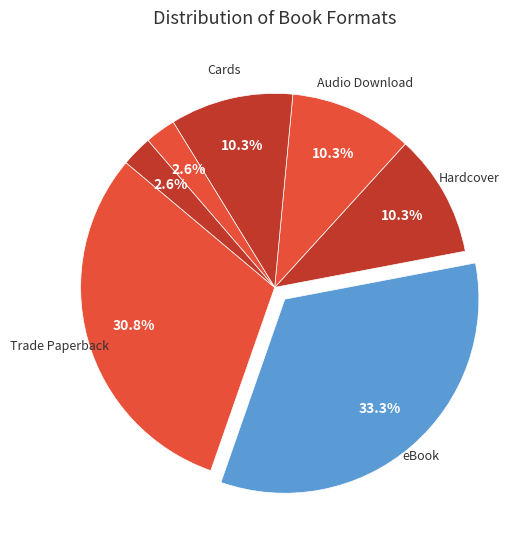

Rank the categories by value from highest to lowest.

eBook, Trade Paperback, Hardcover, Audio Download, Cards, Fixed Layout eBook, Paper Over Board